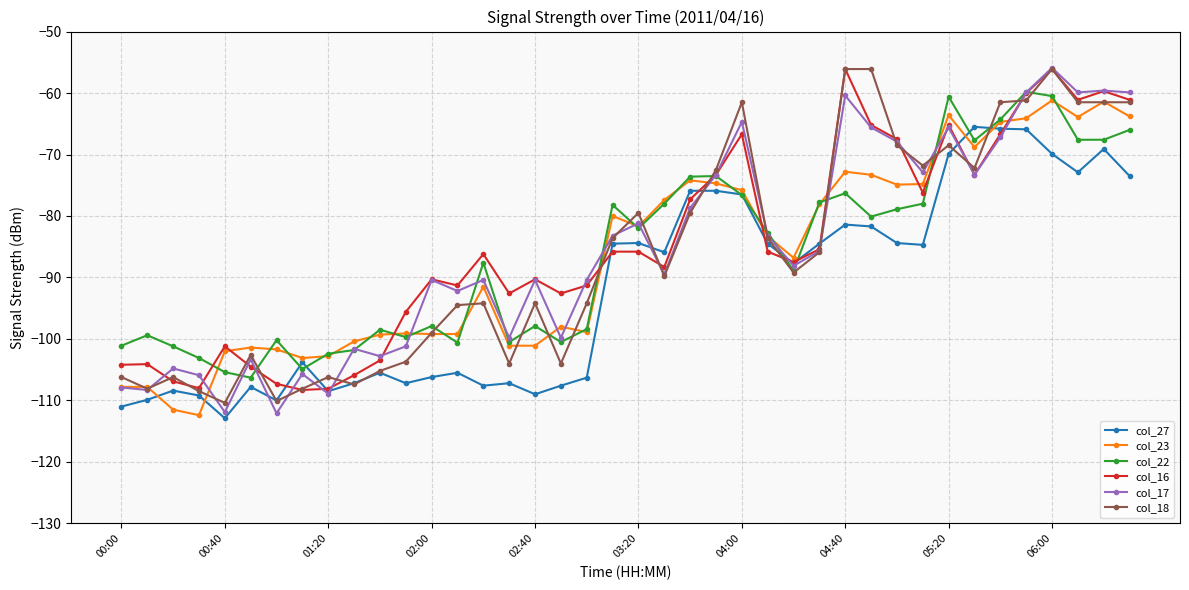

What is the maximum value for col_22?

-59.8